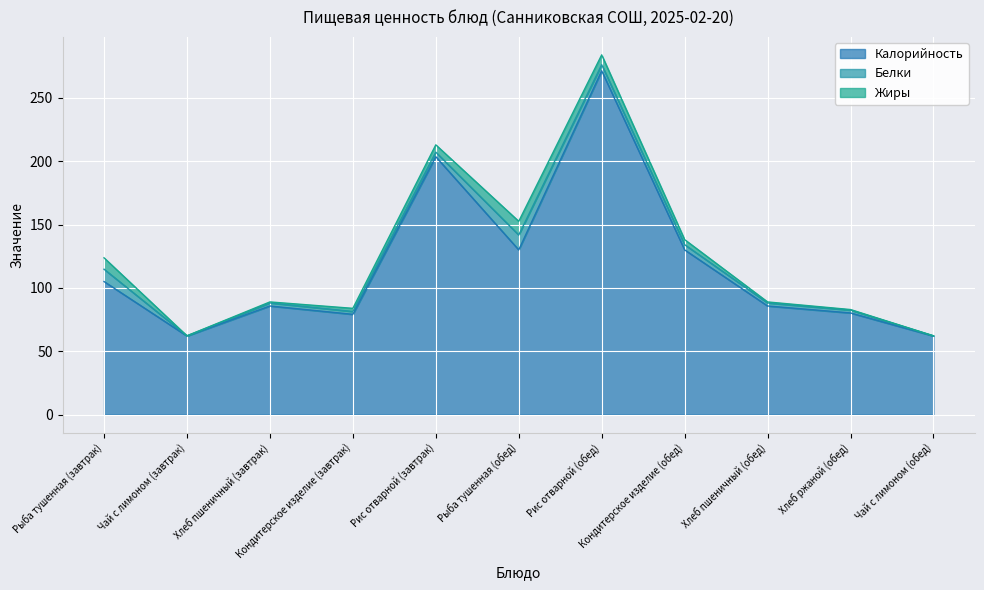

Reading left to right, transcribe all the data shown in this chart.

Калорийность: 105.0	62.0	85.7	79.1	203.6	130.0	271.4	130.0	85.7	80.2	62.0
Белки: 9.8	0.1	2.4	2.2	3.6	11.8	4.8	4.1	2.4	2.2	0.1
Жиры: 9.0	0.0	0.8	2.5	5.8	10.8	7.8	4.0	0.8	0.4	0.0